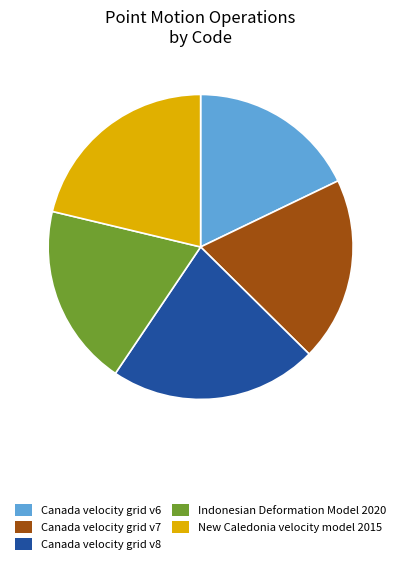

What is the largest slice in the pie chart?

Canada velocity grid v8